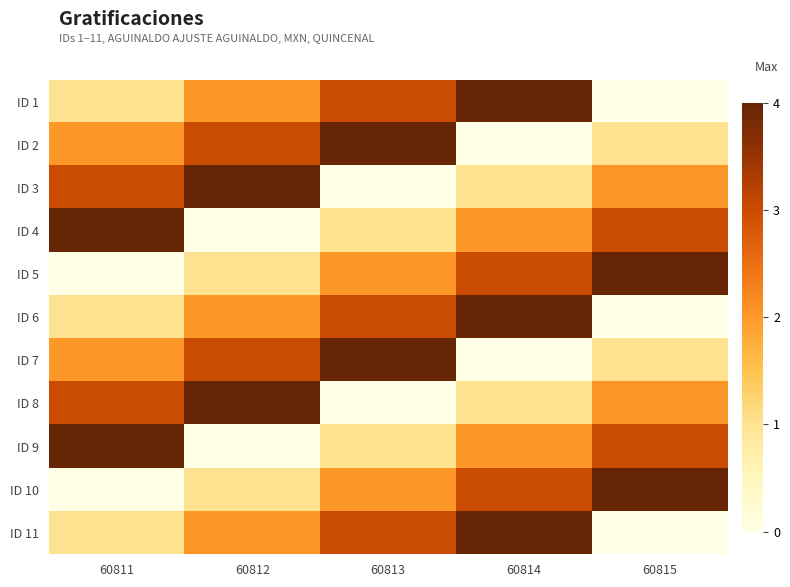

At how many categories does at least one series exceed 3?

5